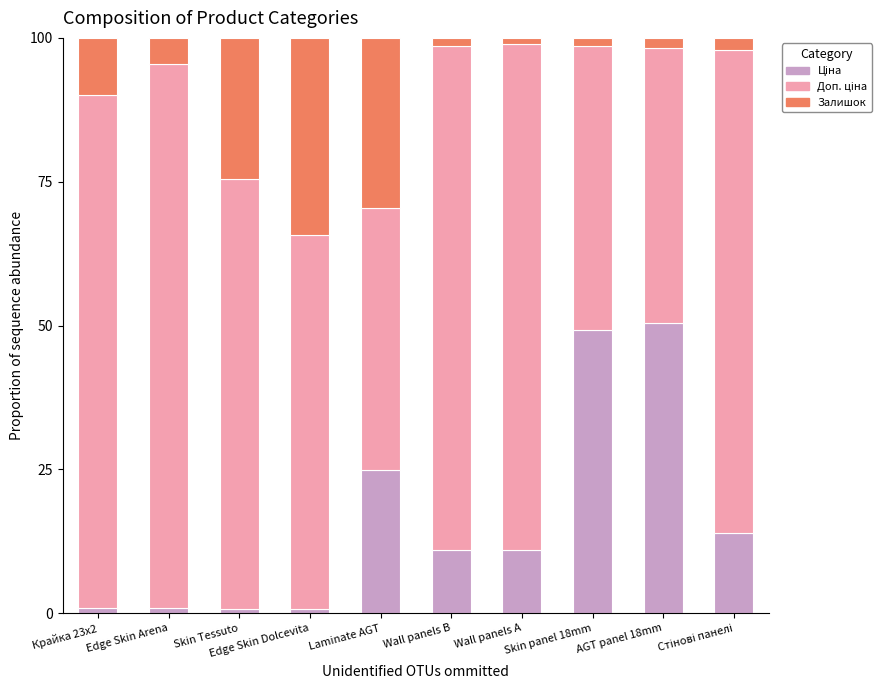

How many series are shown in this chart?

3